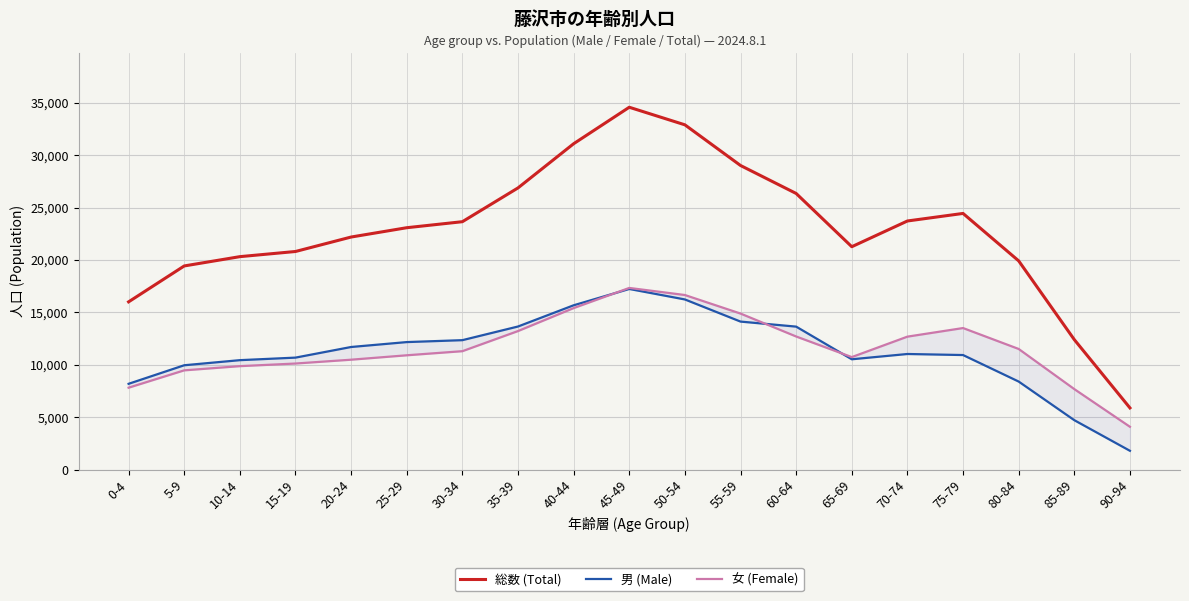

Does the chart display data point markers on the line(s)?

No